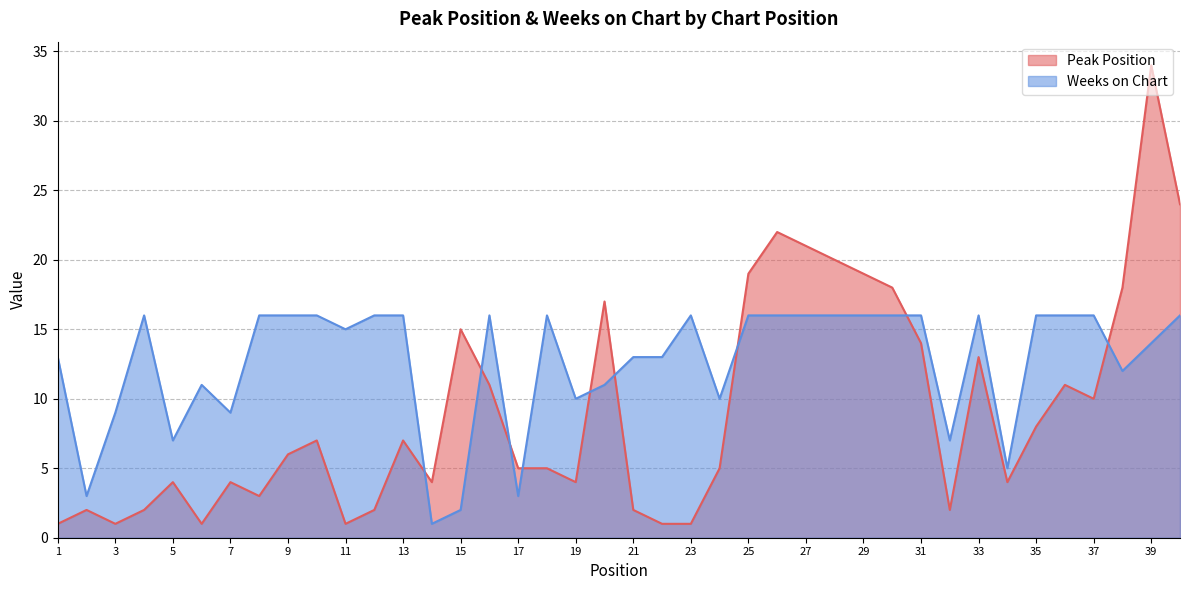

Which series changed the most between 2 and 38?

Peak Position